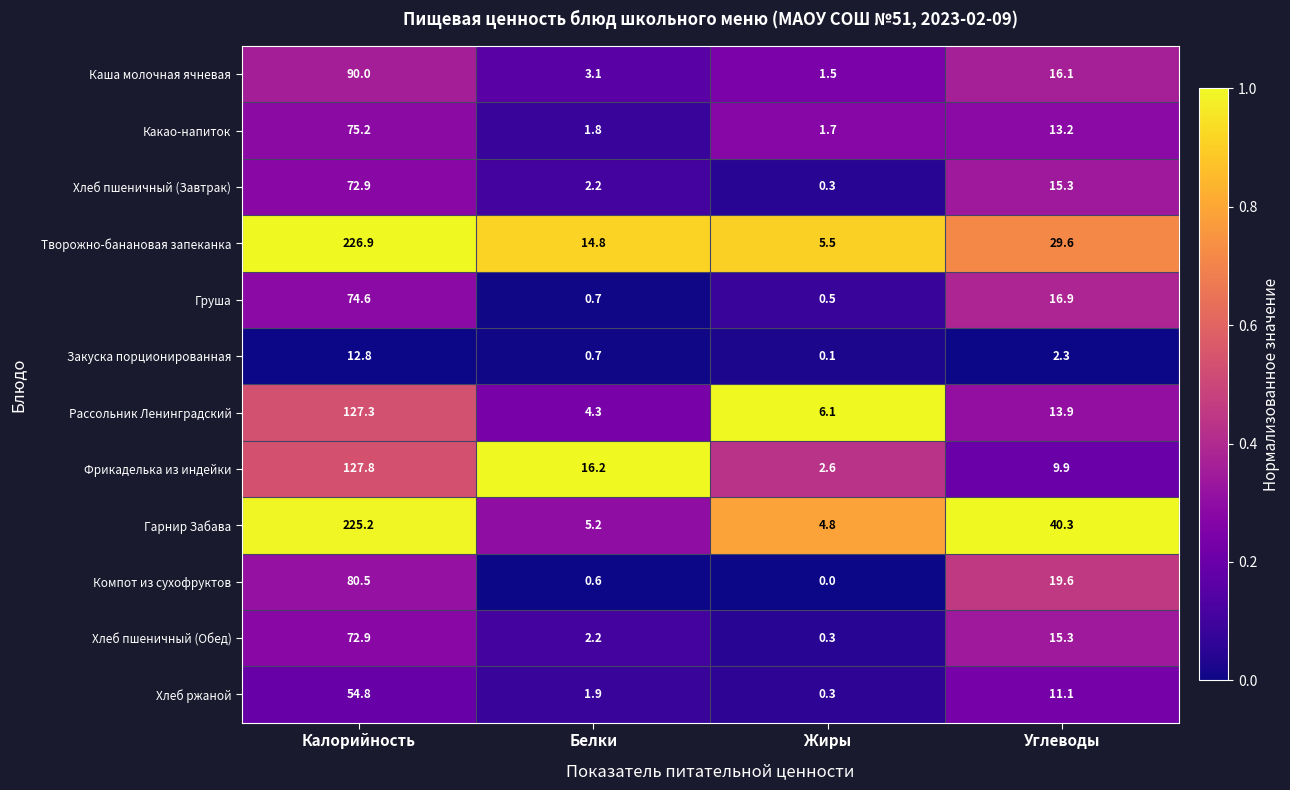

What is the difference between the maximum and minimum values in the Хлеб ржаной series?

54.5